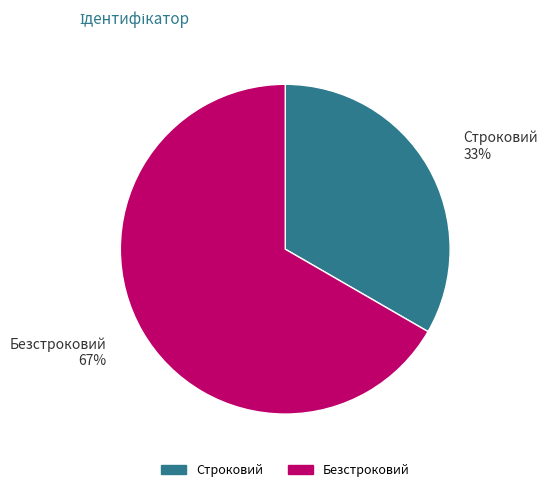

Count the number of slices in the pie.

2